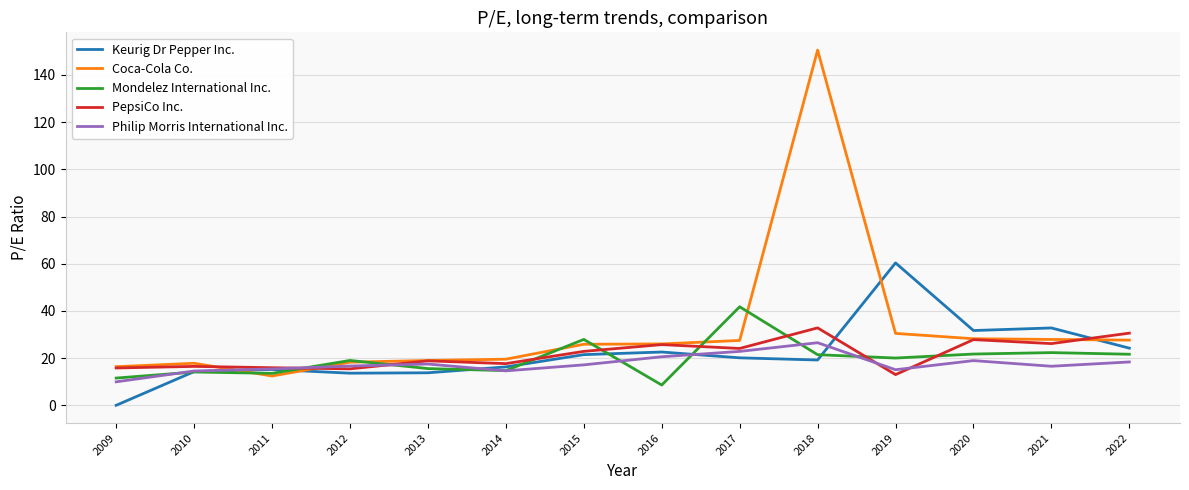

The PepsiCo Inc. series shows 7.5 at 2016. True or false?

False